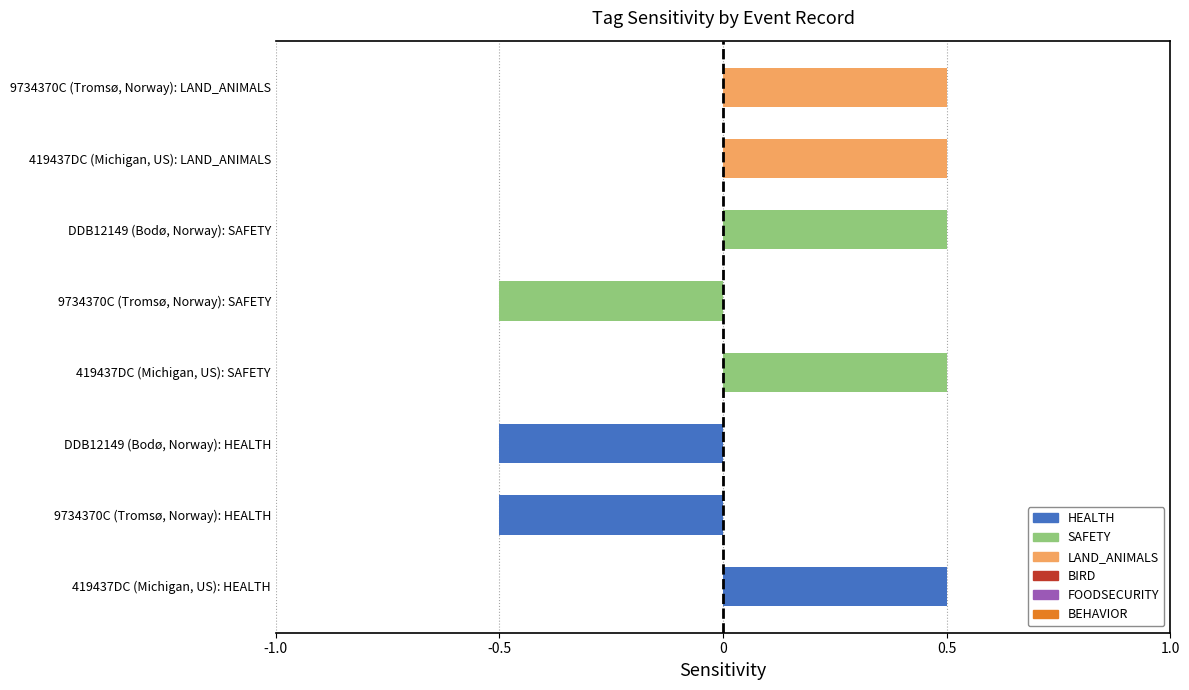

The chart shows a value of 0.5 at 419437DC (Michigan, US): SAFETY. True or false?

True